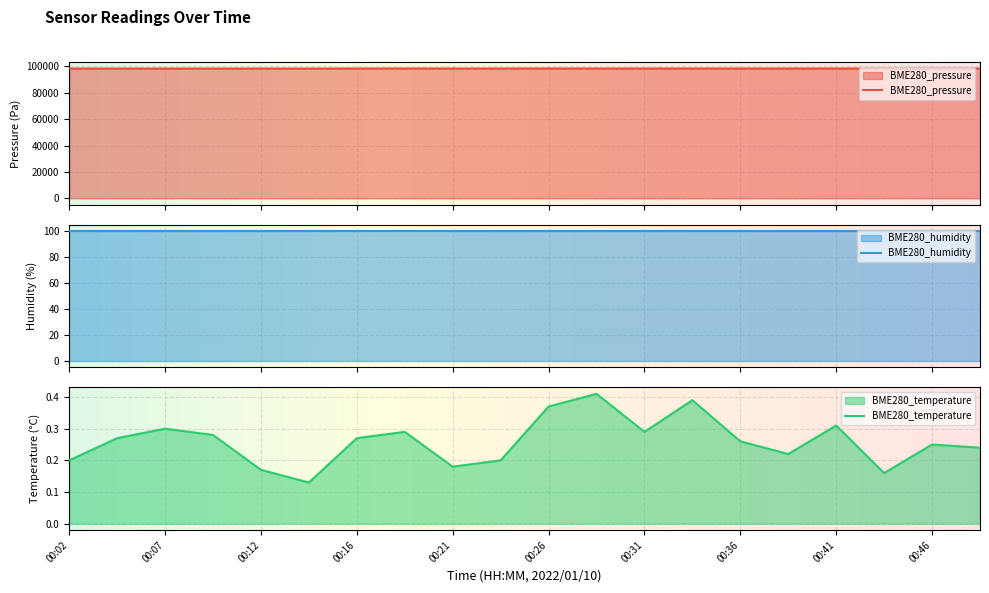

At which category does the chart reach its peak across all series?

00:41